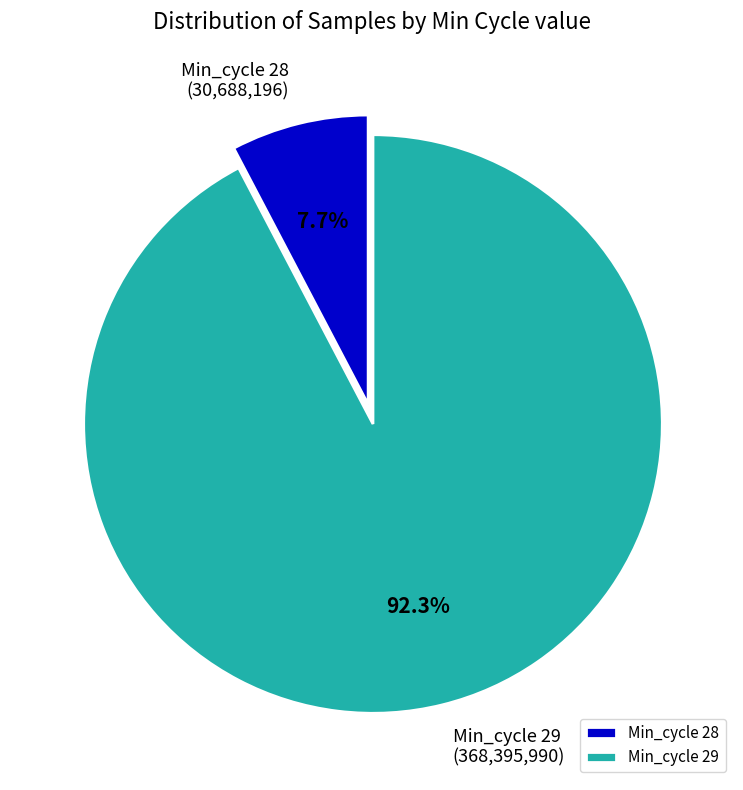

Rank the categories by value from lowest to highest.

Min_cycle 28, Min_cycle 29